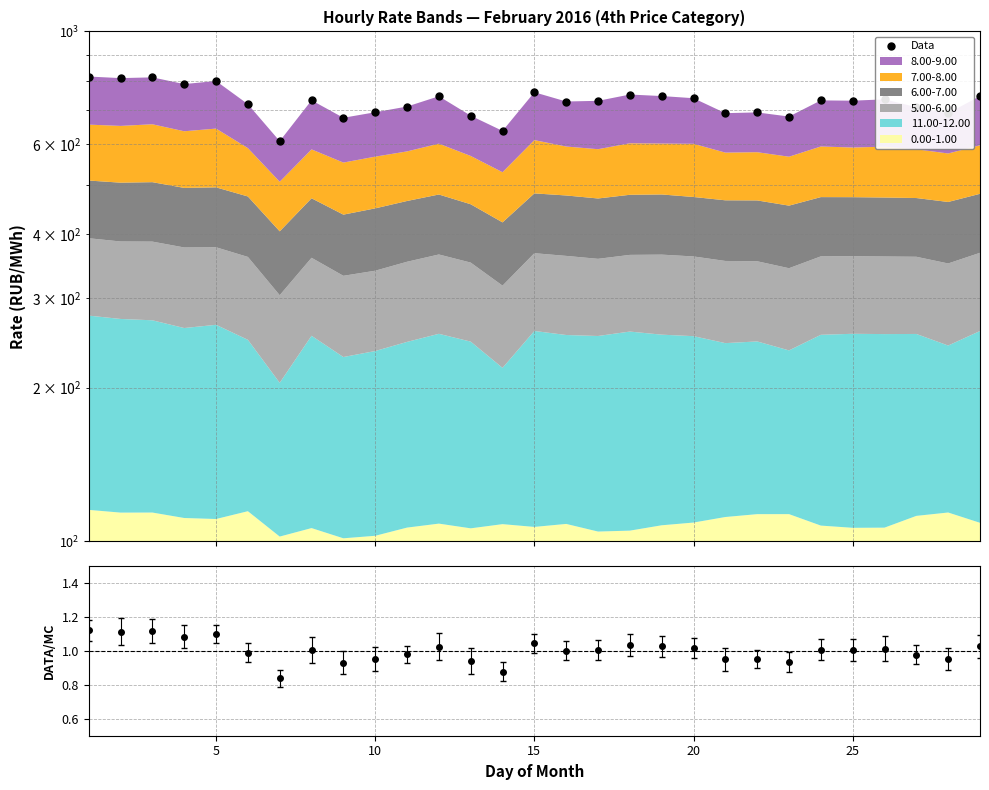

What is the difference between the highest and lowest values at 9?

693.0